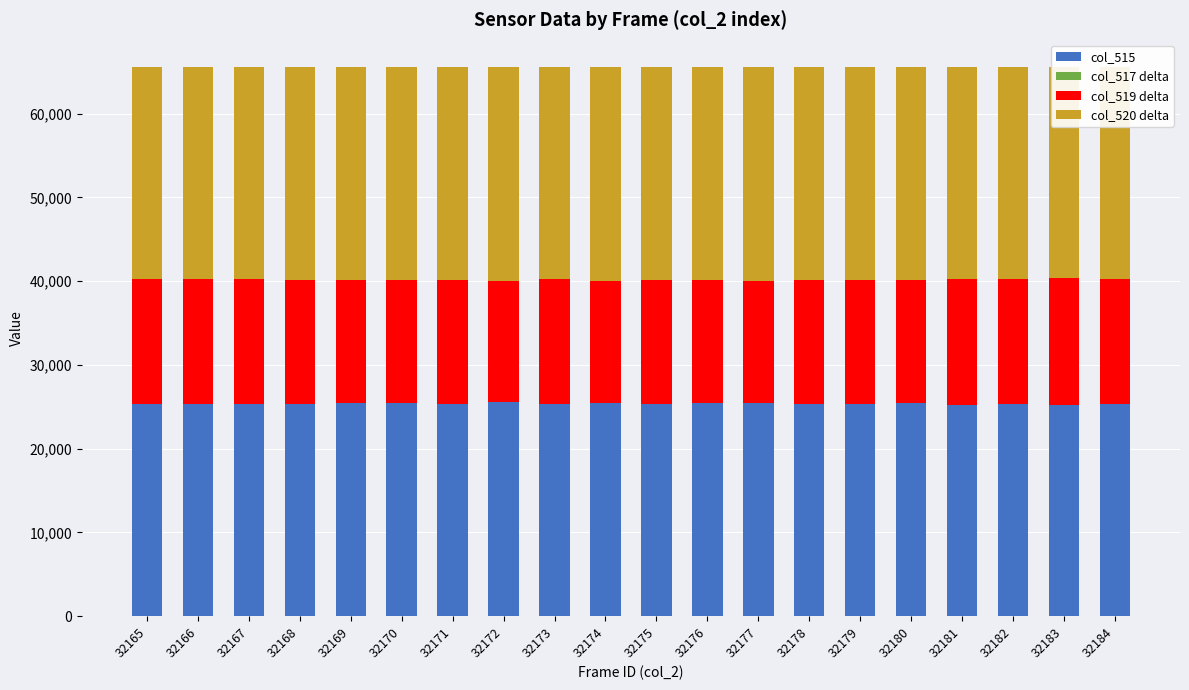

List the labels in order of col_515 value, largest first.

32172, 32174, 32177, 32169, 32176, 32180, 32170, 32171, 32179, 32178, 32175, 32168, 32184, 32173, 32166, 32167, 32165, 32182, 32181, 32183